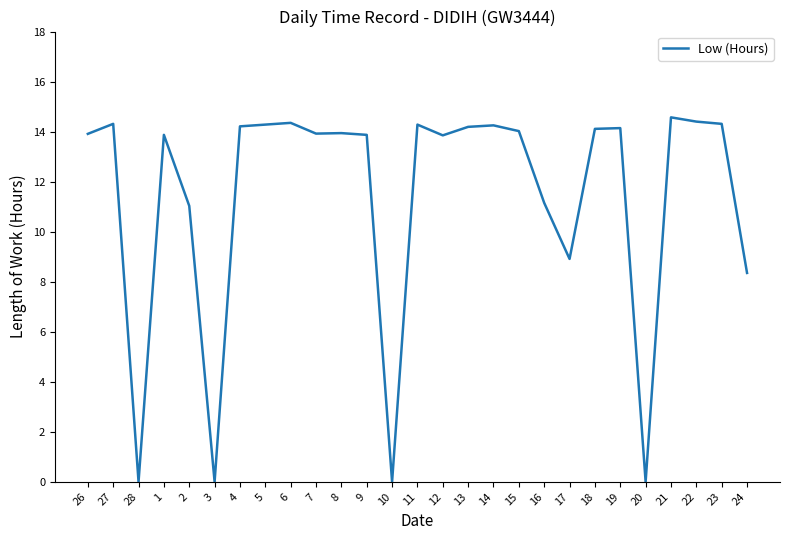

Is this an area chart (filled region under the line)?

No